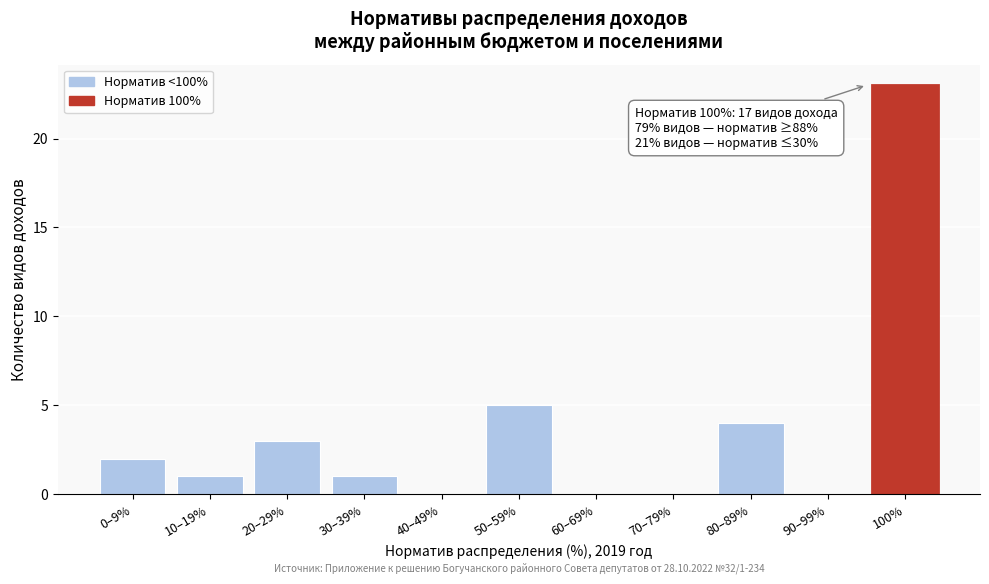

Reading left to right, what are all the values shown in this chart?

0–9%=2	10–19%=1	20–29%=3	30–39%=1	40–49%=0	50–59%=5	60–69%=0	70–79%=0	80–89%=4	90–99%=0	100%=23